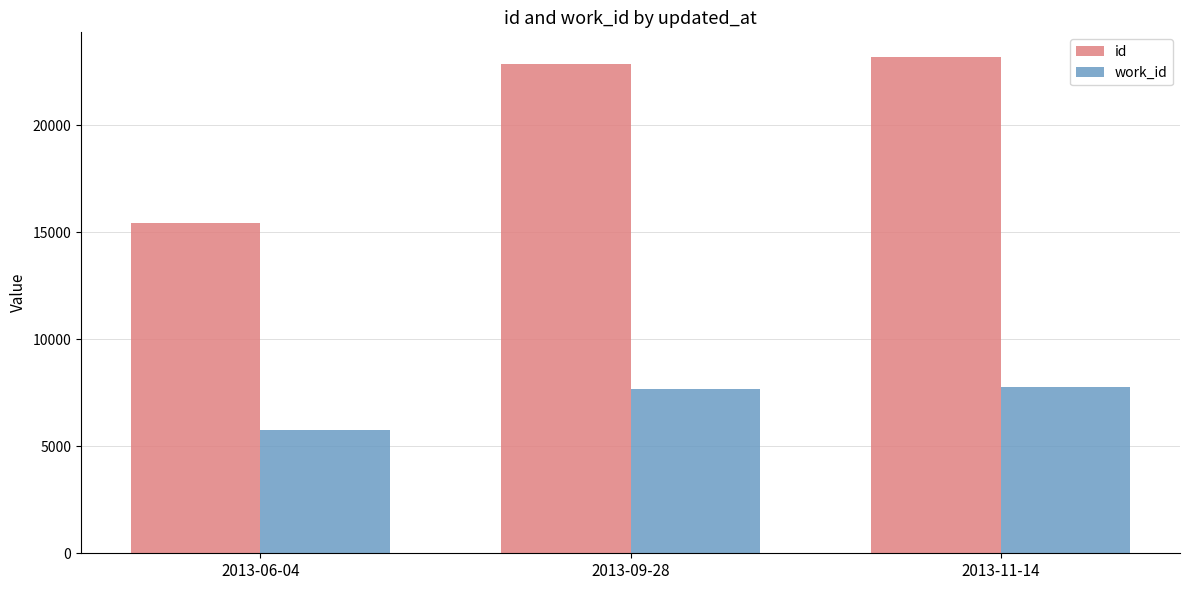

Where is work_id nearest to the value 6775?

2013-09-28